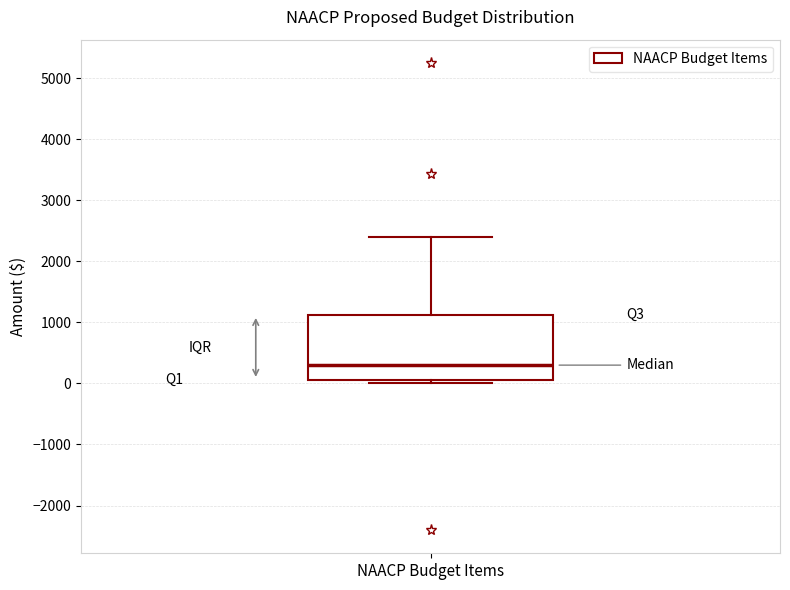

Transcribe this box plot: give where the median line is, the range the box spans, and where the two whiskers end, as read against the y-axis. The values are not printed on the chart, so give them approximately, as read against the axis.

median 300, box 100 to 1100, whiskers 0 to 2400